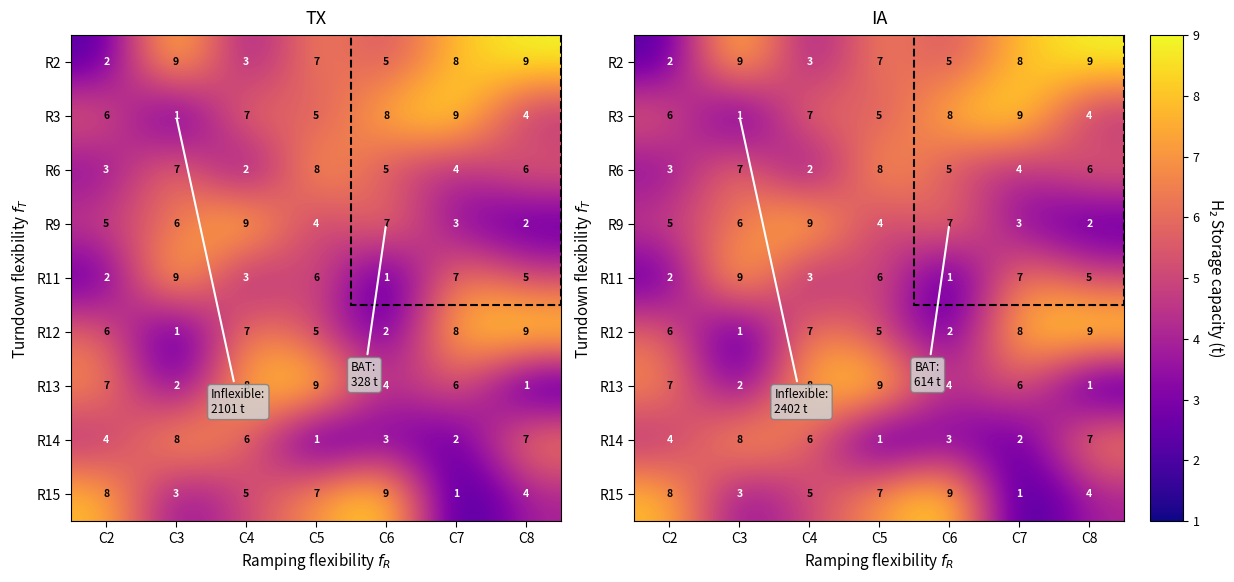

Which label corresponds to the smallest value in the chart?

C3